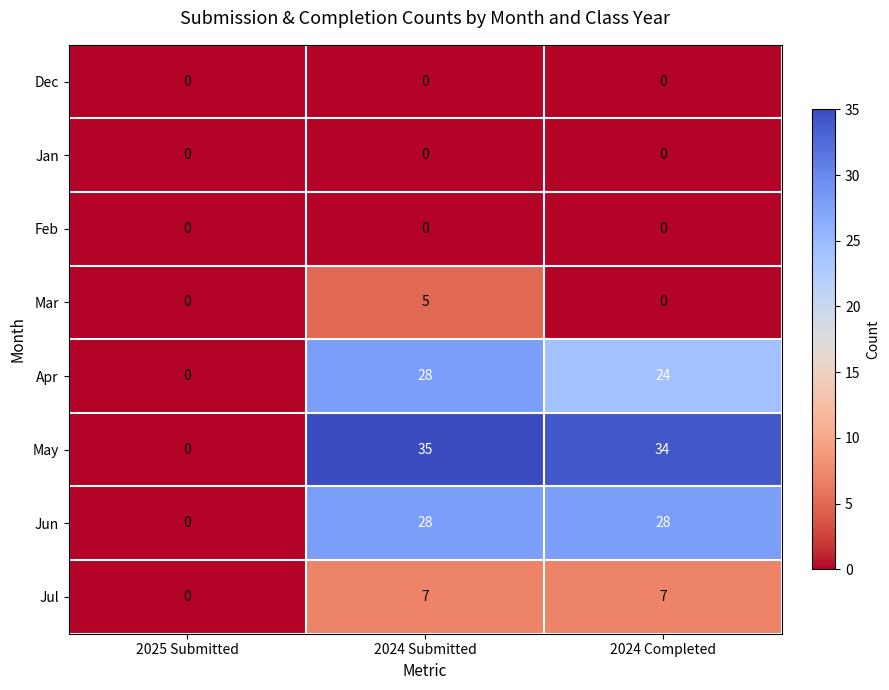

How many positive values does the Jul series have?

2